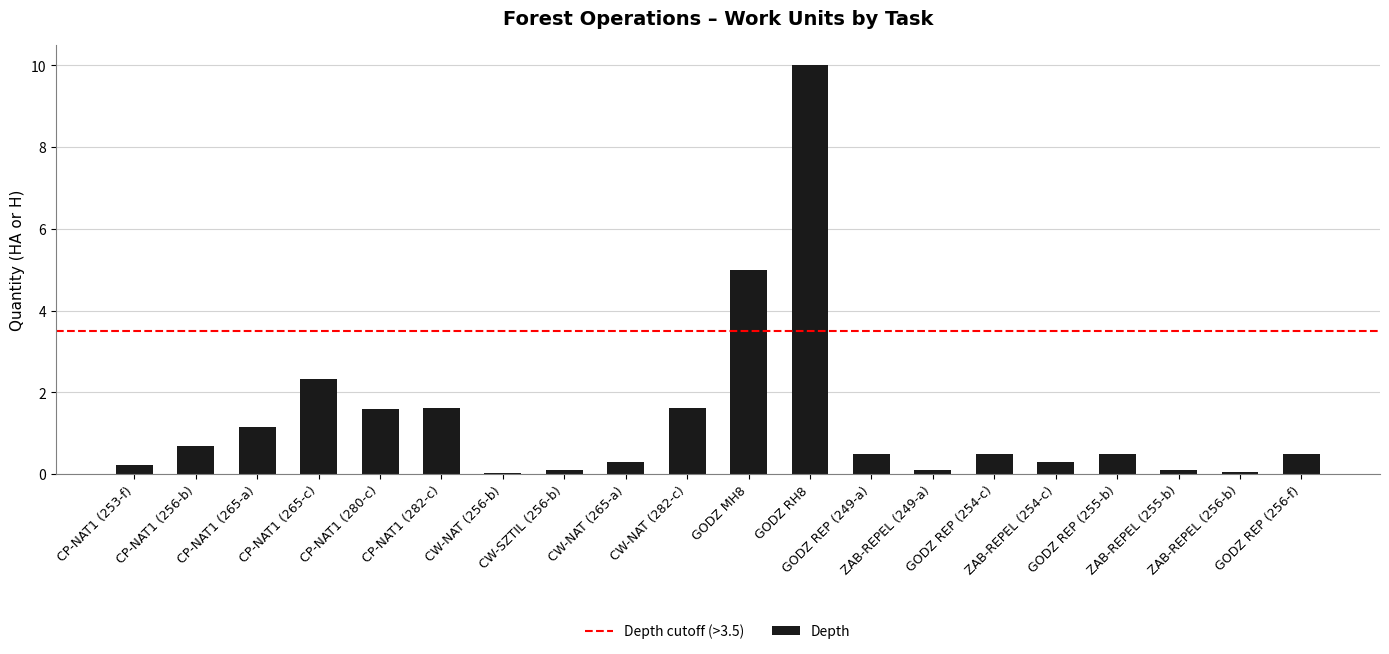

Count the number of categories in the chart.

20